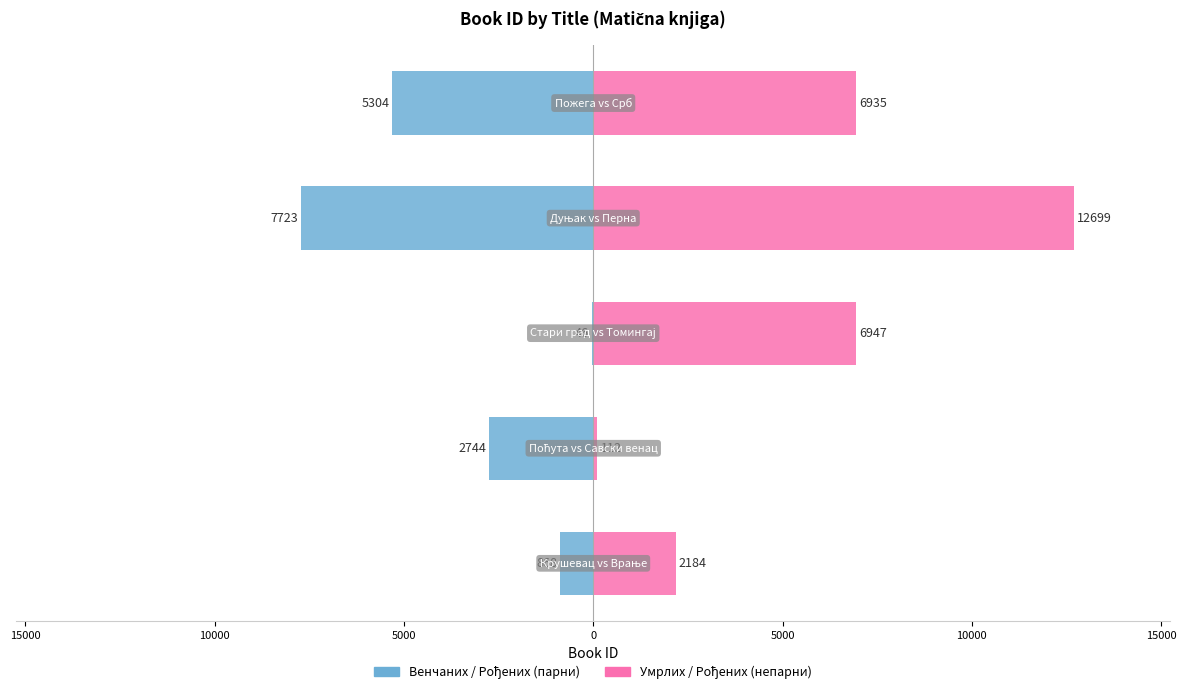

How many bars are there in total?

10